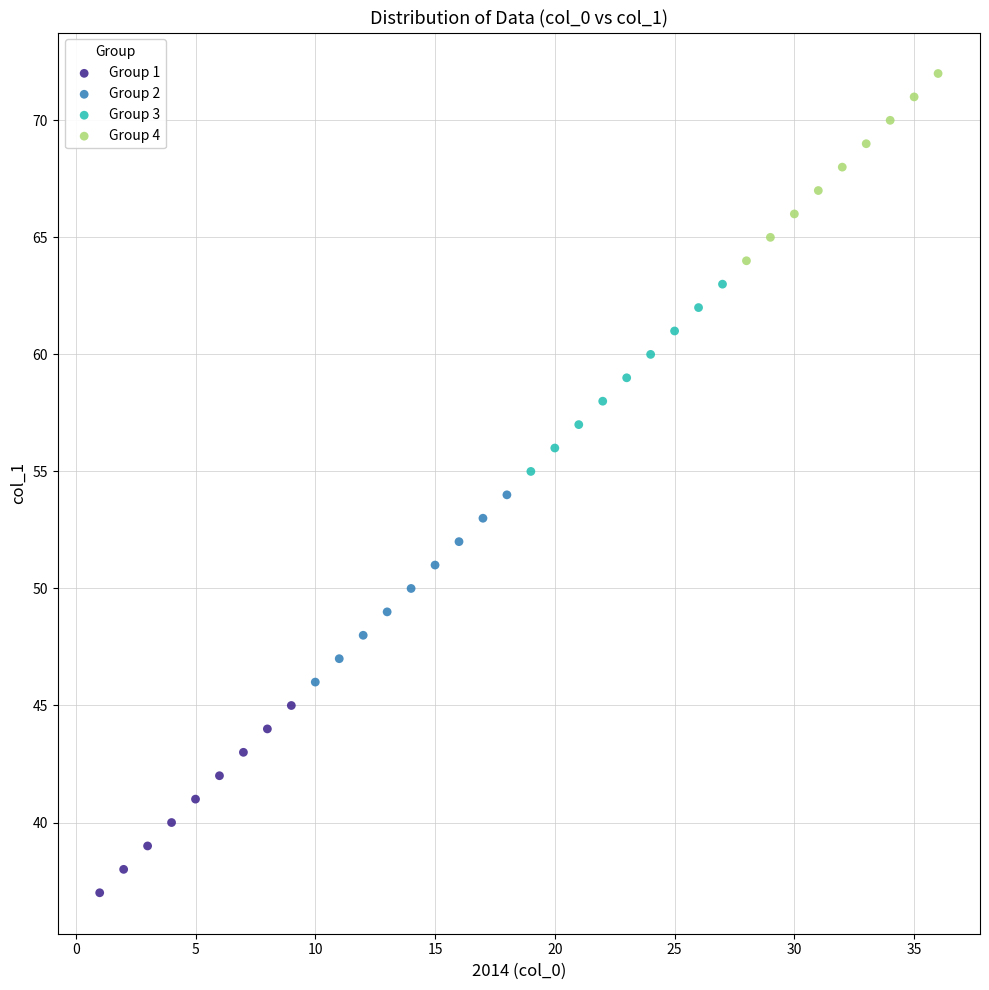

Which series contains the lowest Y value?

Group 1